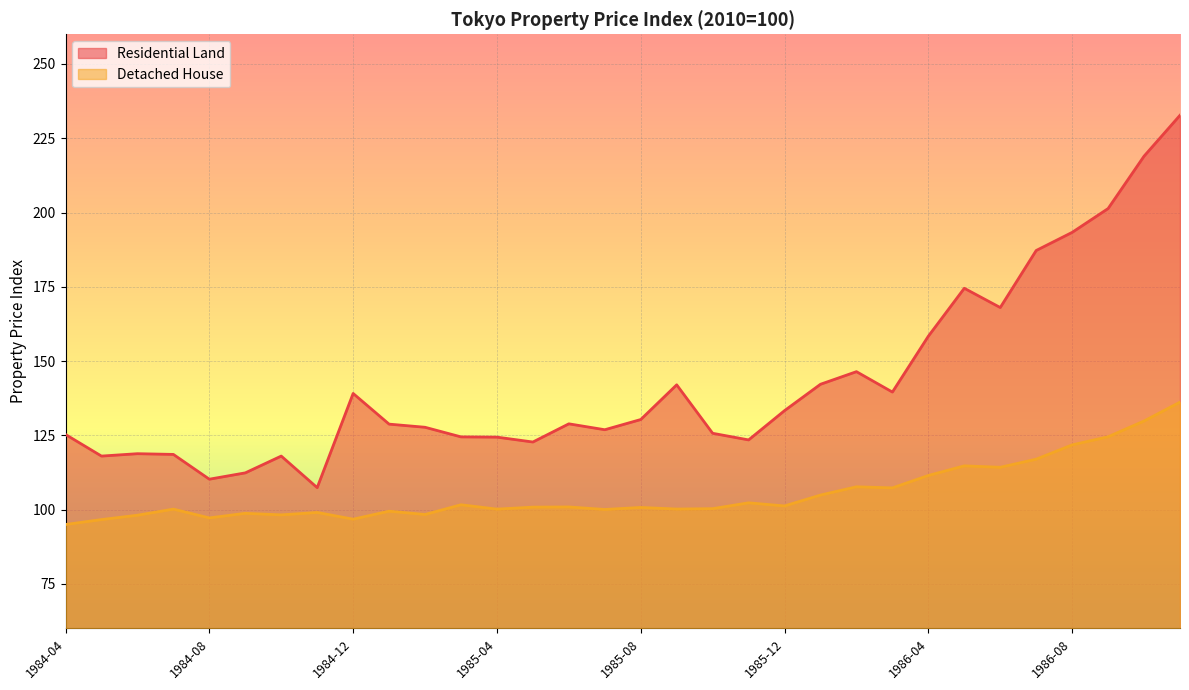

At which label does Detached House first exceed 100?

1984-07